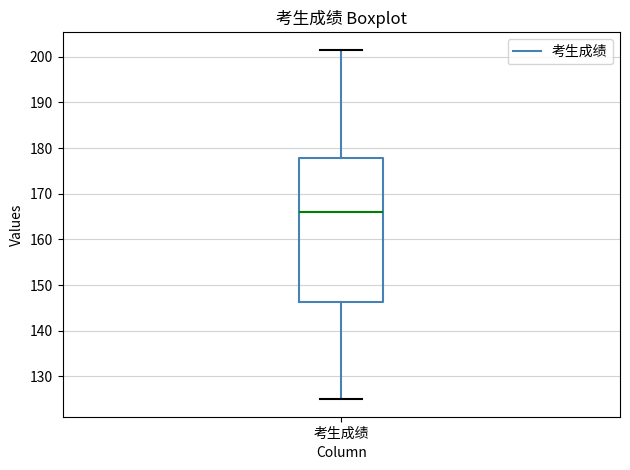

Where does the median line of the box for 考生成绩 sit on the y-axis? The values are not printed on the chart, so give them approximately, as read against the axis.

166